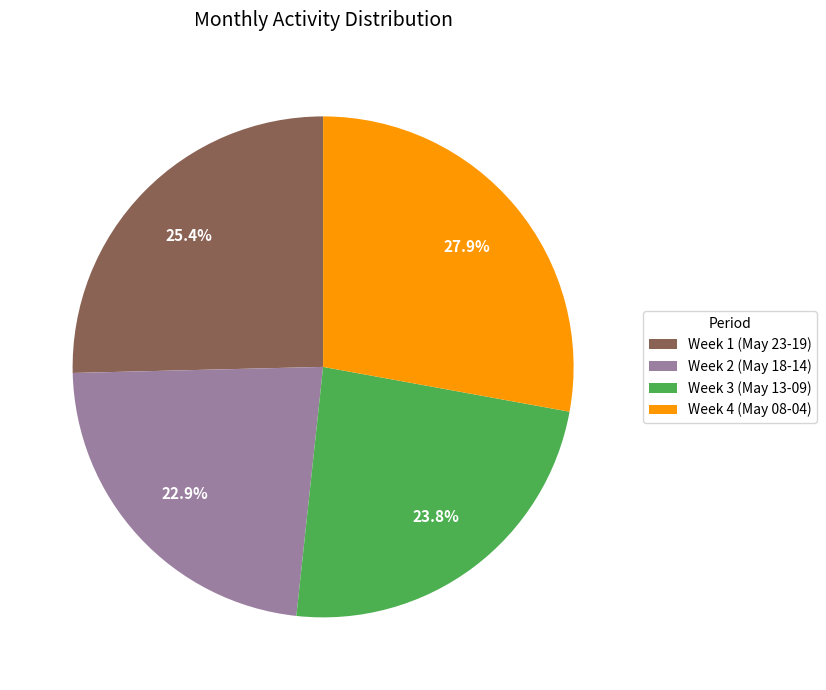

Rank the categories by value from highest to lowest.

Week 4 (May 08-04), Week 1 (May 23-19), Week 3 (May 13-09), Week 2 (May 18-14)